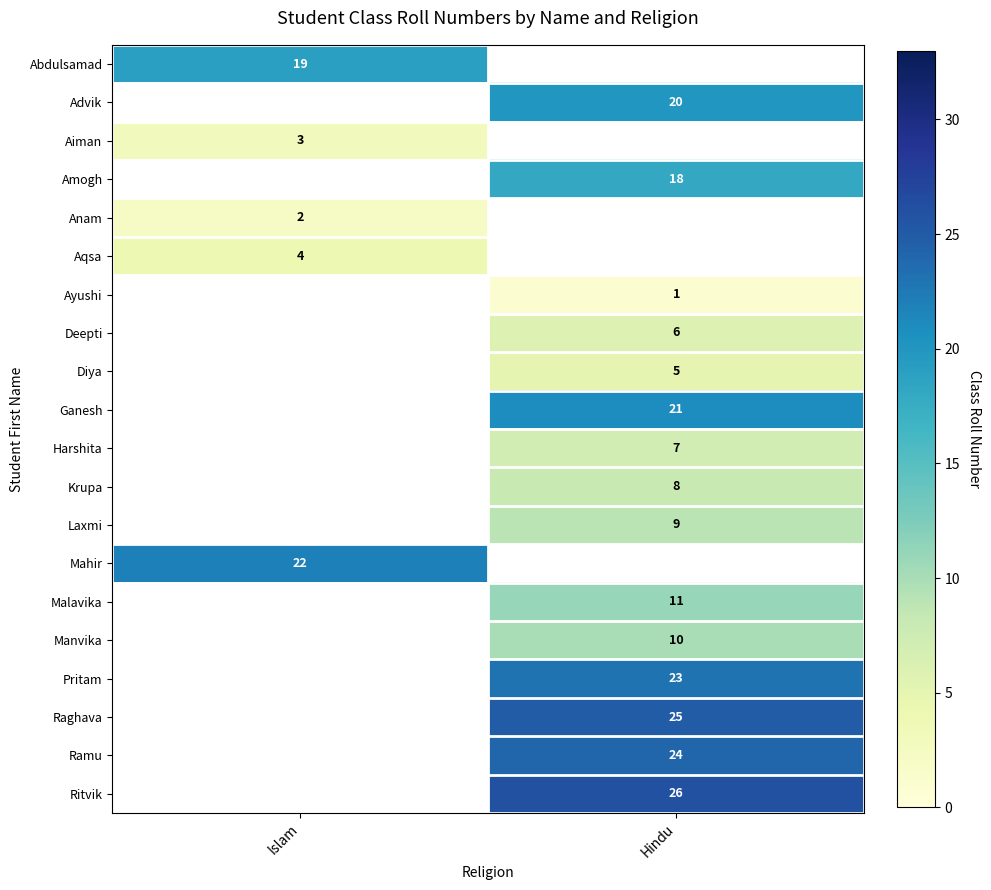

The Amogh series shows 18 at Hindu. True or false?

True